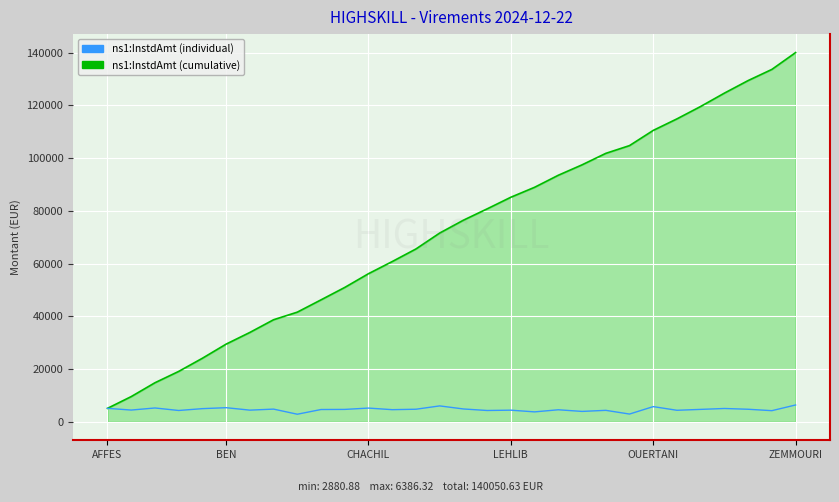

What is the maximum value shown in the chart?

140050.6